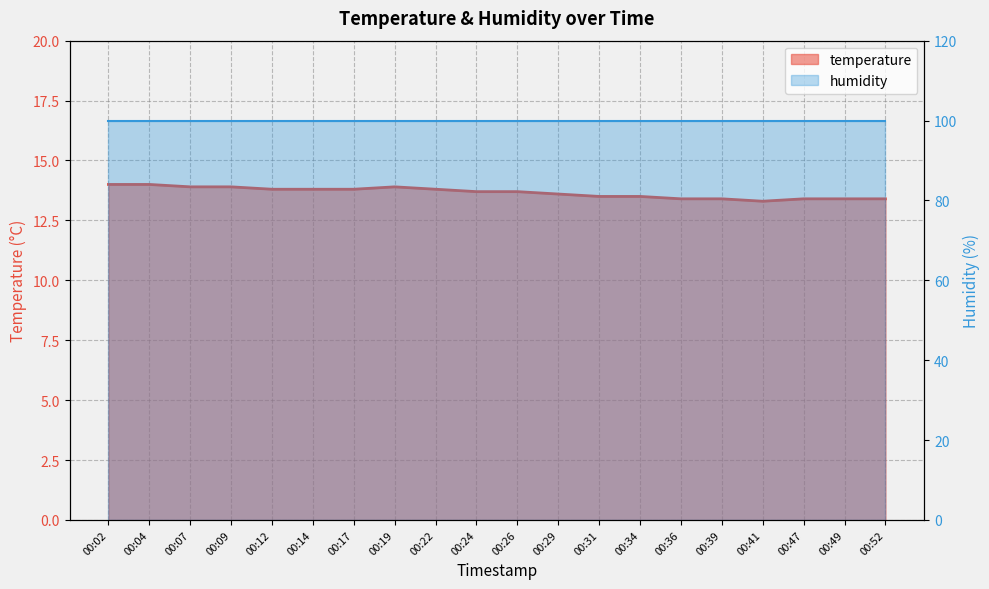

At which label is the value closest to 13?

00:41